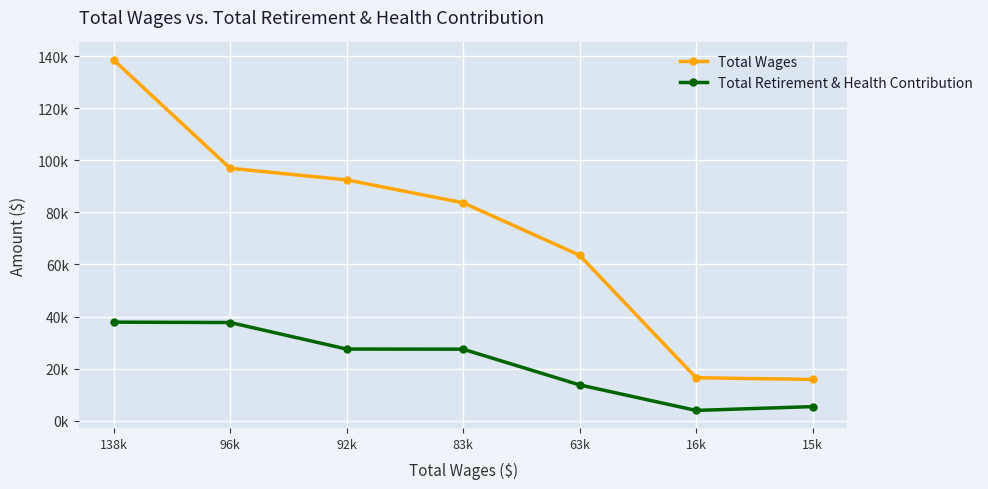

Is the value of Total Wages at 63k greater than the value of Total Retirement & Health Contribution at 92k?

Yes